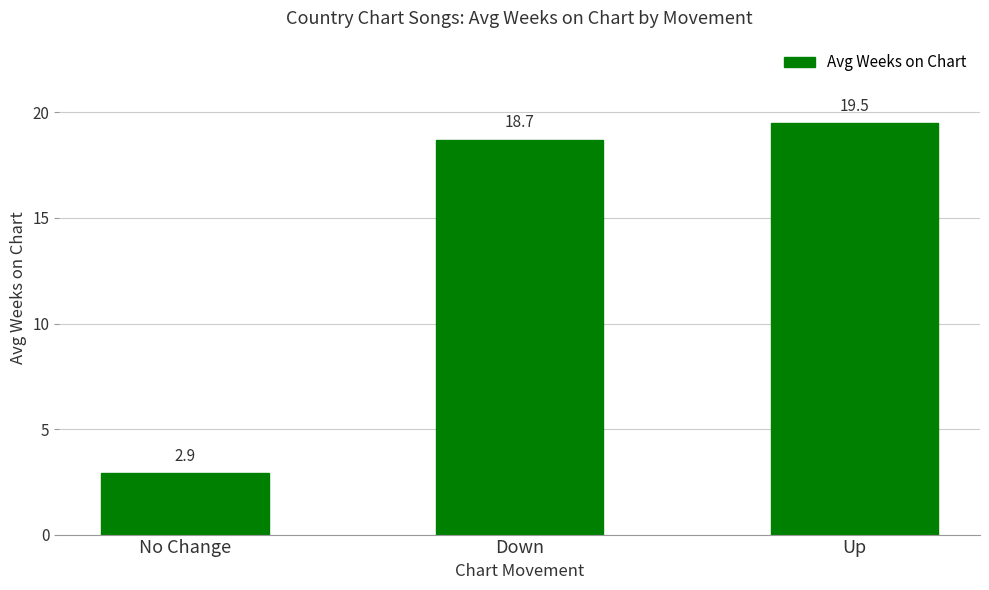

What is the change in value from No Change to Down?

+15.8